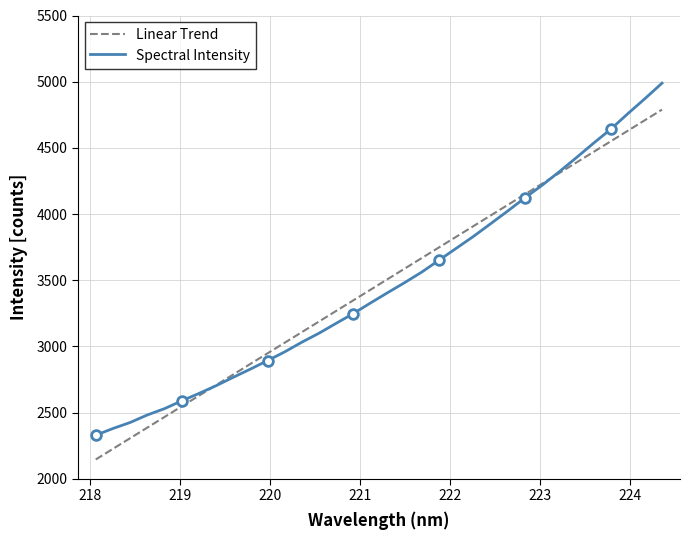

Rank the series by their average value, from highest to lowest.

Spectral Intensity, Linear Trend